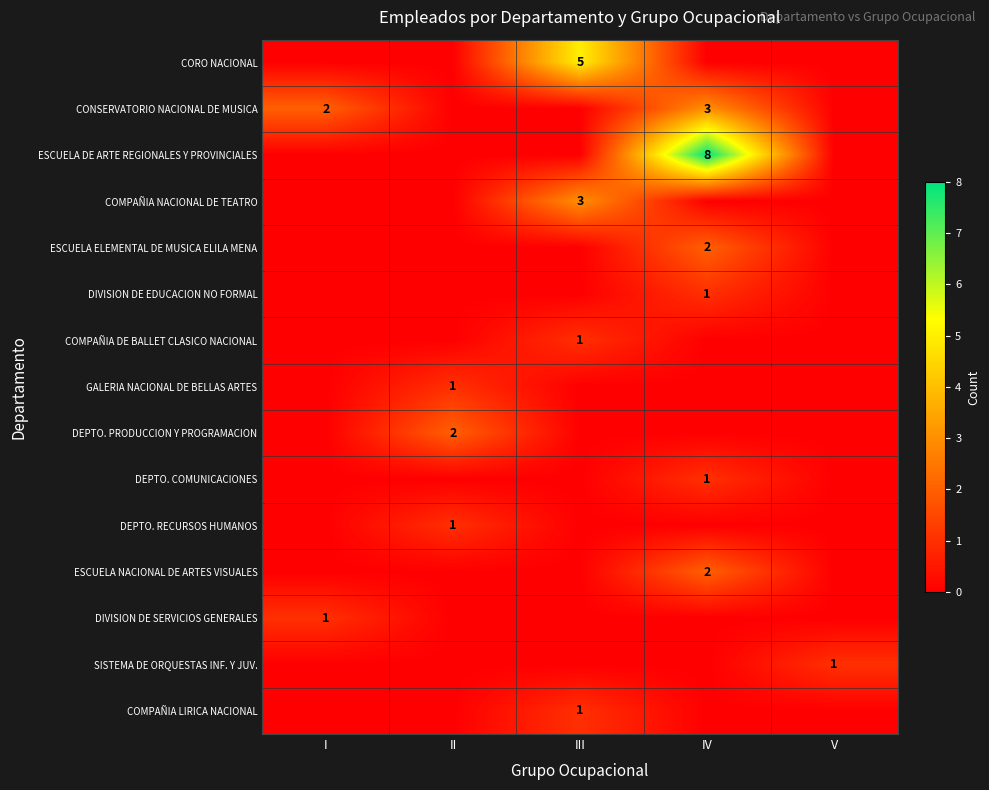

True or false: COMPAÑIA LIRICA NACIONAL has a value of 2 at III.

False